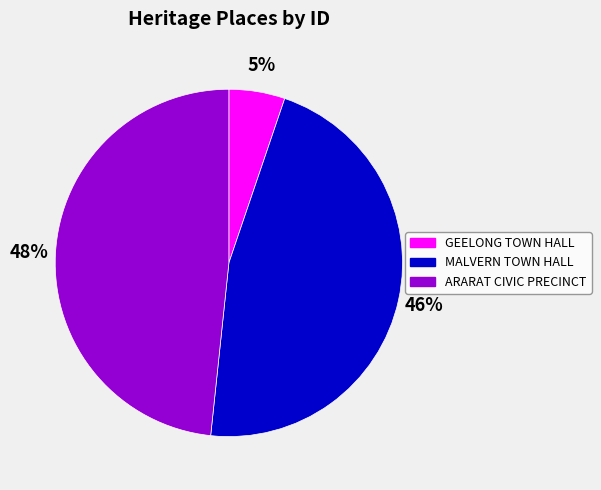

Does any single category account for the majority?

No